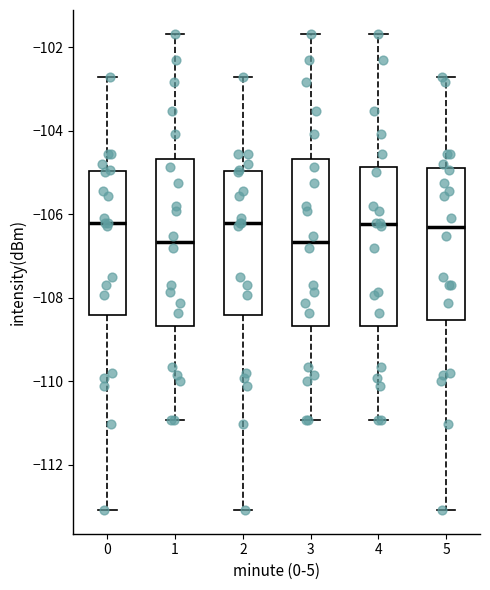

Reading left to right, transcribe this box plot: for each box, give where its median line is, the range the box spans, and where its two whiskers end, as read against the y-axis. The values are not printed on the chart, so give them approximately, as read against the axis.

0: median -106.2, box -108.4 to -105.0, whiskers -113.0 to -102.8
1: median -106.6, box -108.6 to -104.6, whiskers -111.0 to -101.6
2: median -106.2, box -108.4 to -105.0, whiskers -113.0 to -102.8
3: median -106.6, box -108.6 to -104.6, whiskers -111.0 to -101.6
4: median -106.2, box -108.6 to -104.8, whiskers -111.0 to -101.6
5: median -106.4, box -108.6 to -104.8, whiskers -113.0 to -102.8